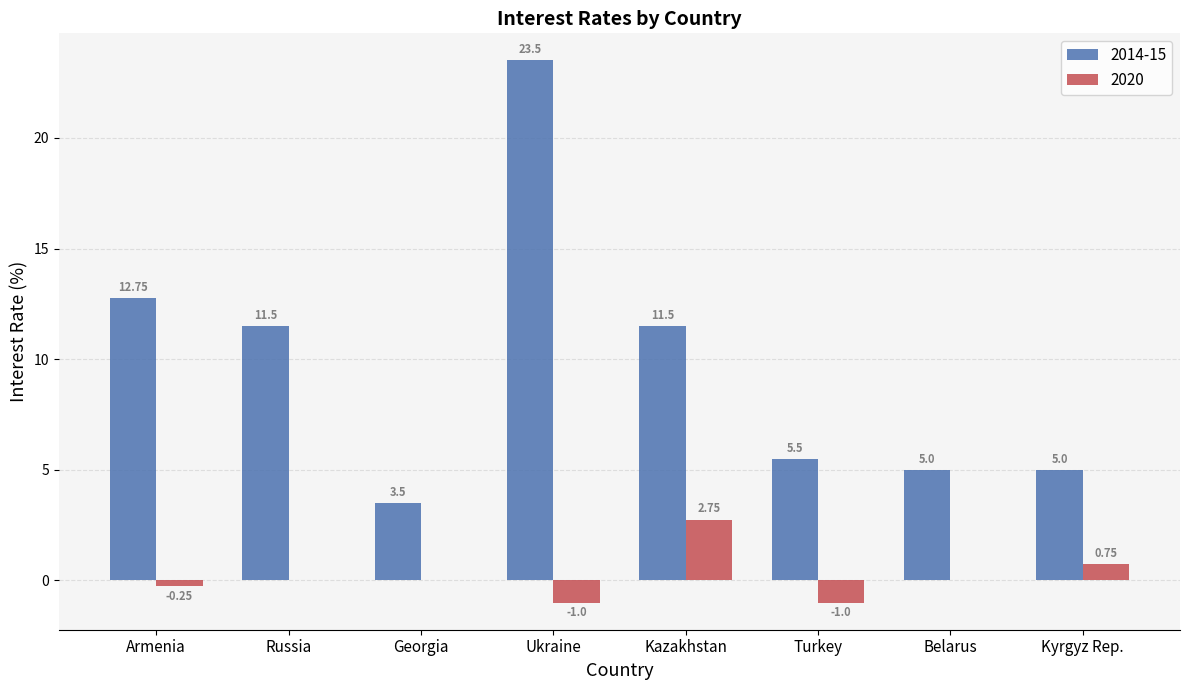

Which category has the highest value in the 2020 series?

Kazakhstan